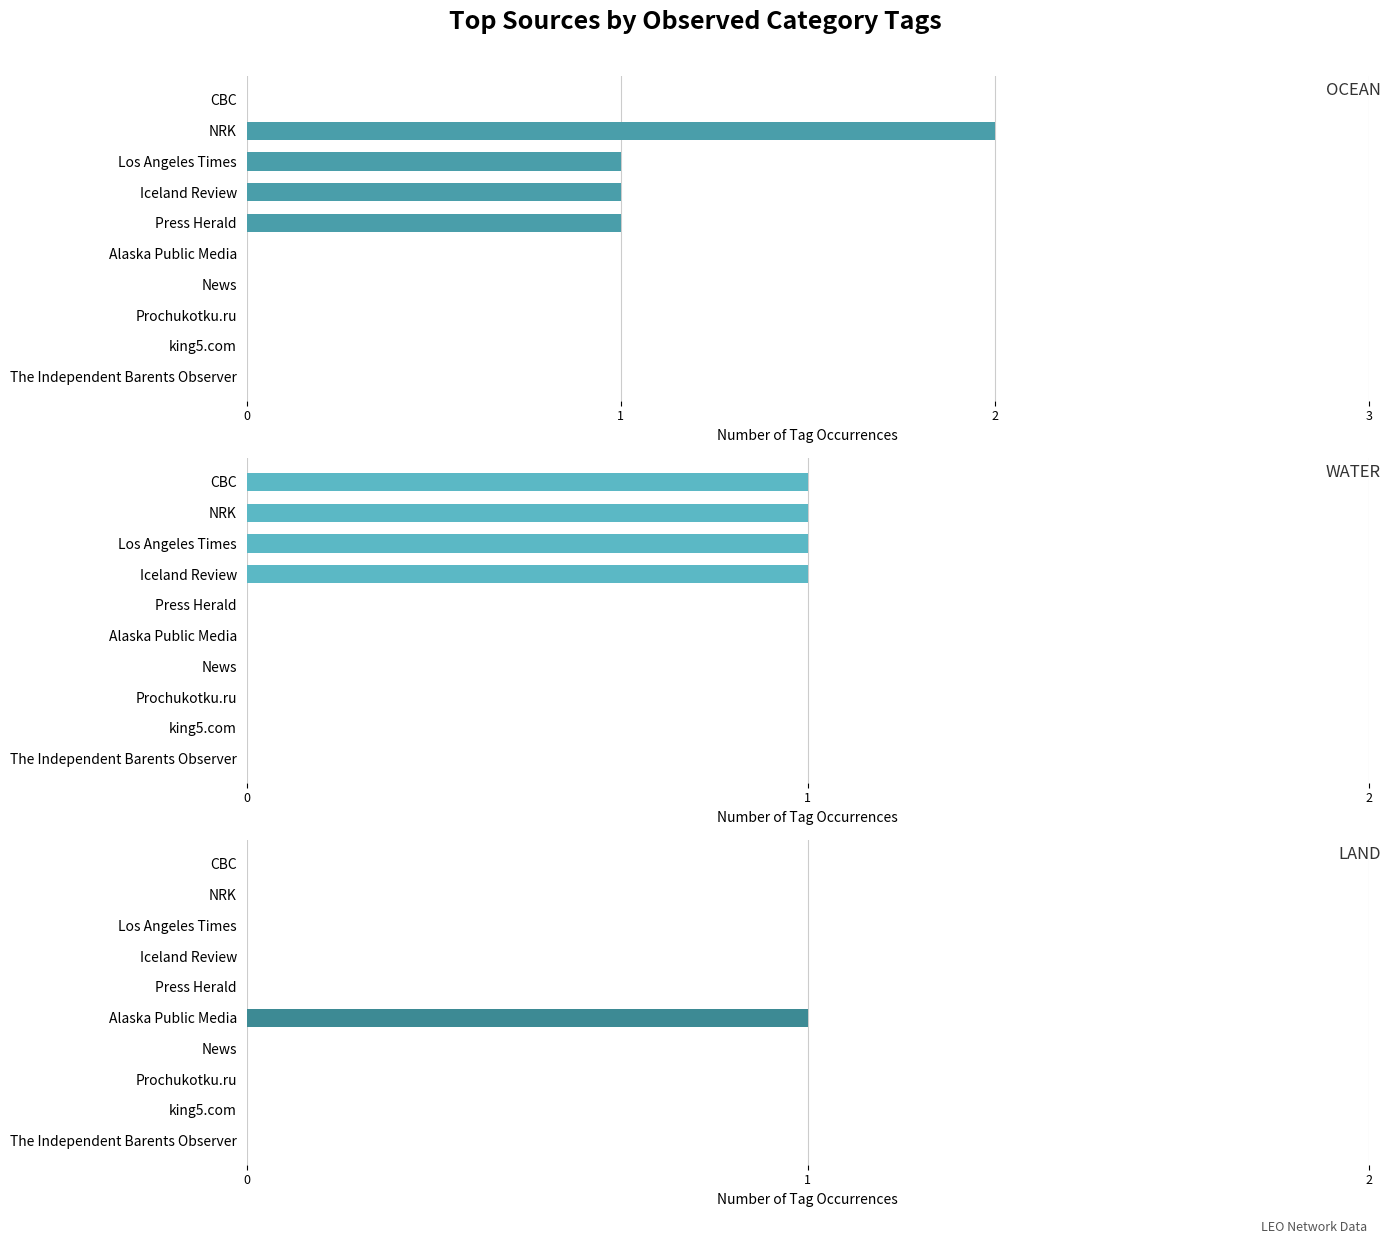

What is the difference between the maximum and minimum values in the LAND series?

1